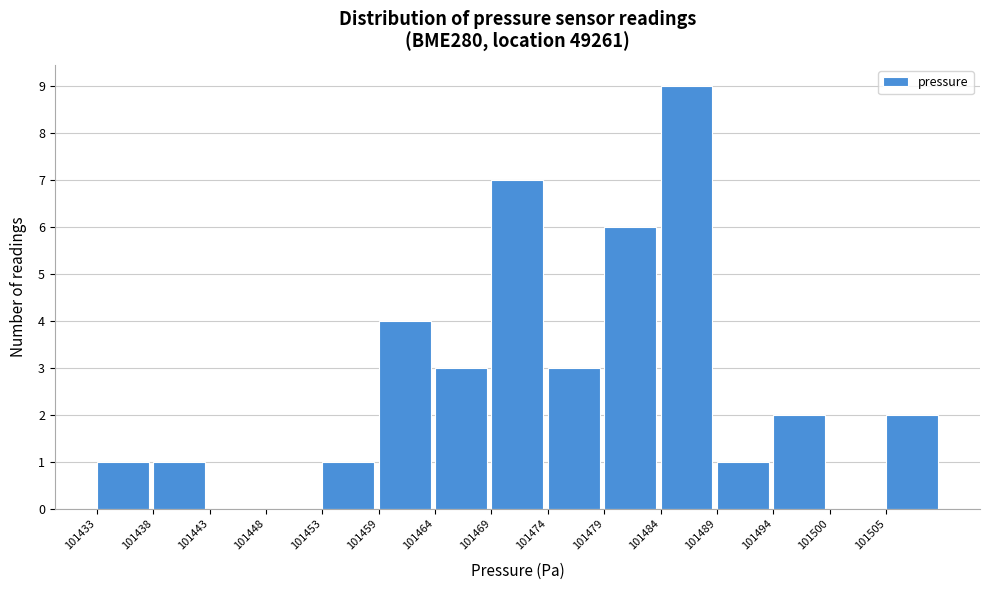

Reading left to right, what are all the values shown in this chart?

101433=1	101438=1	101443=0	101448=0	101453=1	101459=4	101464=3	101469=7	101474=3	101479=6	101484=9	101489=1	101494=2	101500=0	101505=2